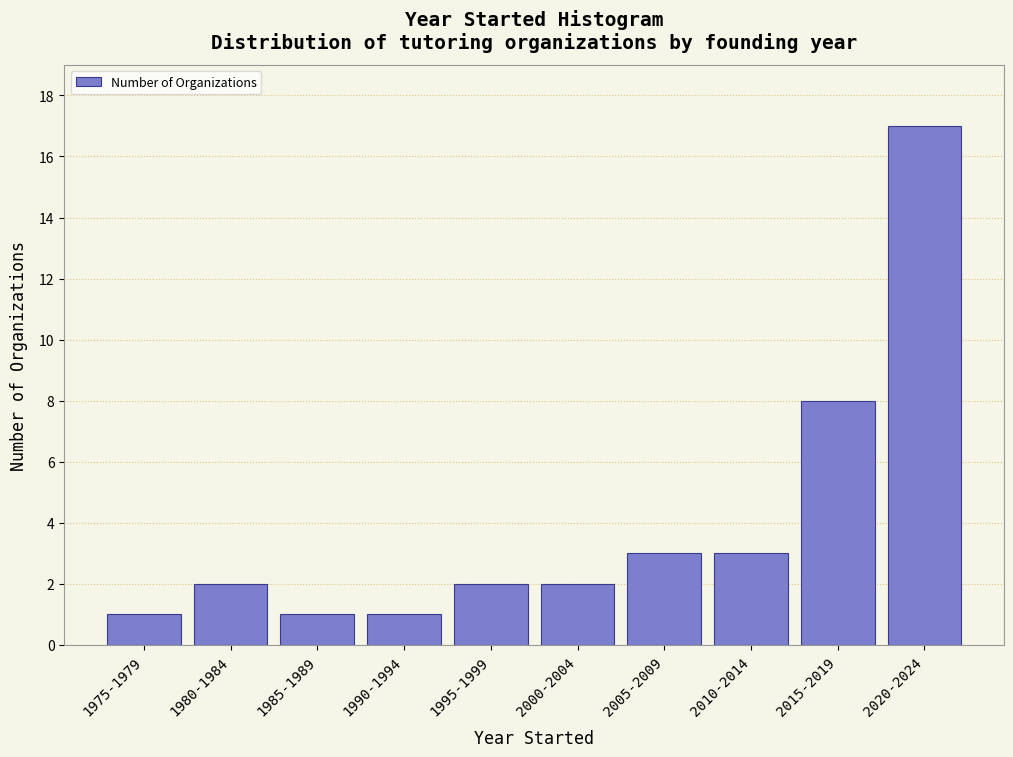

Reading left to right, what are all the values shown in this chart?

1975-1979=1	1980-1984=2	1985-1989=1	1990-1994=1	1995-1999=2	2000-2004=2	2005-2009=3	2010-2014=3	2015-2019=8	2020-2024=17